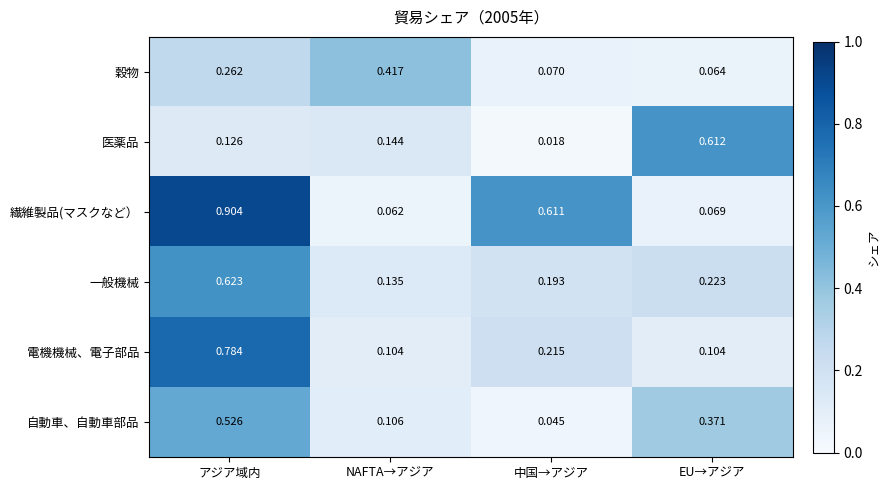

Rank the series at EU→アジア from highest to lowest value.

医薬品, 自動車、自動車部品, 一般機械, 電機機械、電子部品, 繊維製品(マスクなど）, 穀物